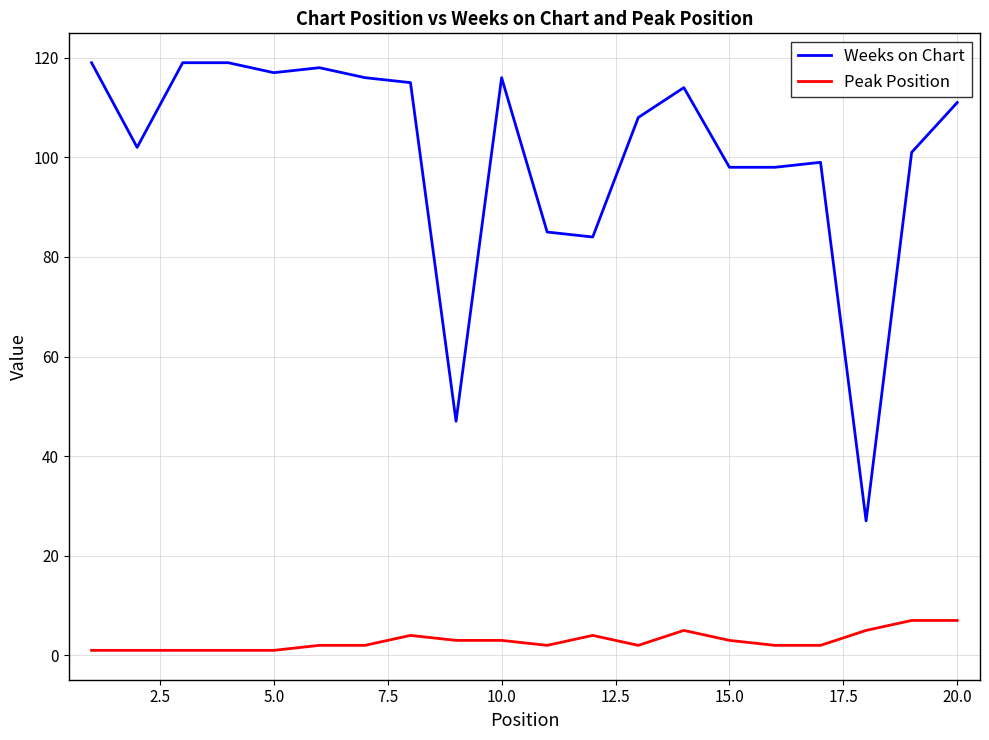

What is the maximum value for Peak Position?

7